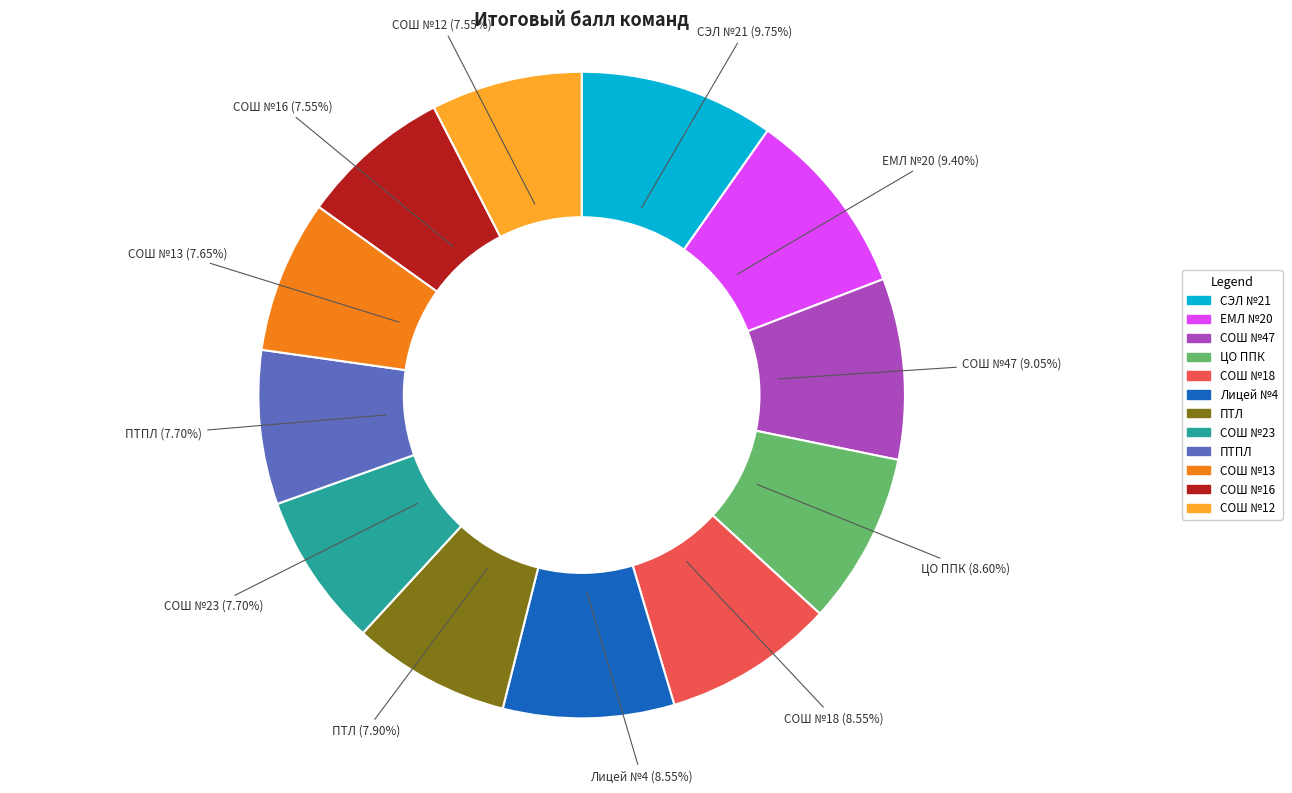

What is the ratio of the value at СОШ №16 to the value at Лицей №4?

0.9